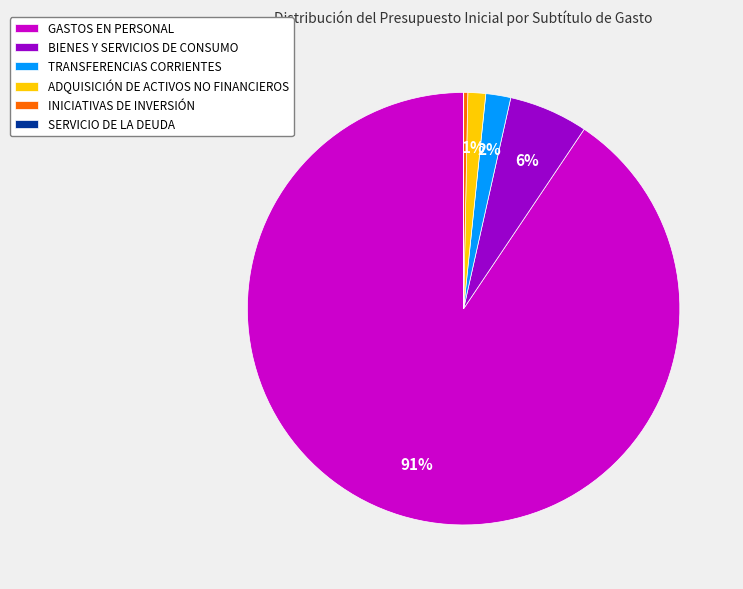

Combined, do BIENES Y SERVICIOS DE CONSUMO and ADQUISICIÓN DE ACTIVOS NO FINANCIEROS account for over 50%?

No